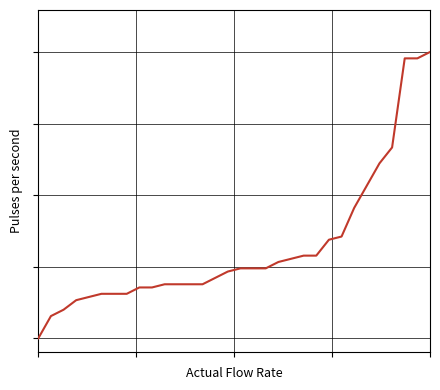

Reading left to right, what are all the values shown in this chart?

0=0.7	1=0.8	2=0.8	3=0.9	4=0.9	5=0.9	6=0.9	7=0.9	8=1.0	9=1.0	10=1.0	11=1.0	12=1.0	13=1.0	14=1.0	15=1.1	16=1.1	17=1.1	18=1.1	19=1.1	20=1.1	21=1.1	22=1.1	23=1.2	24=1.2	25=1.4	26=1.5	27=1.6	28=1.7	29=2.2	30=2.2	31=2.2